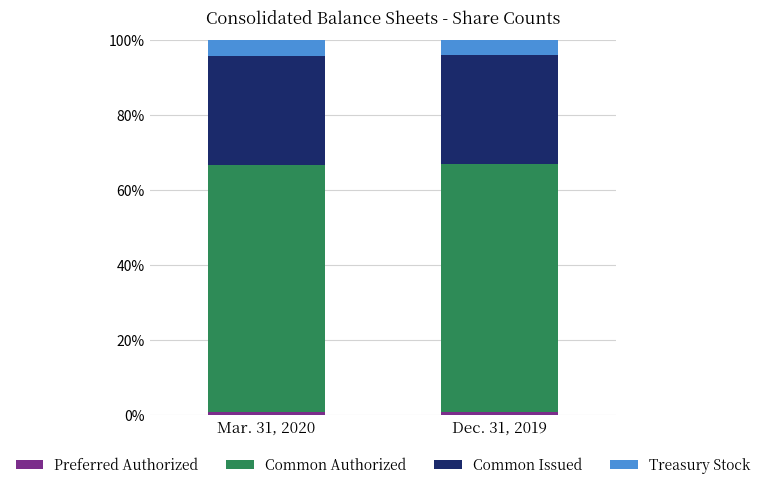

Does the chart contain any negative values?

No